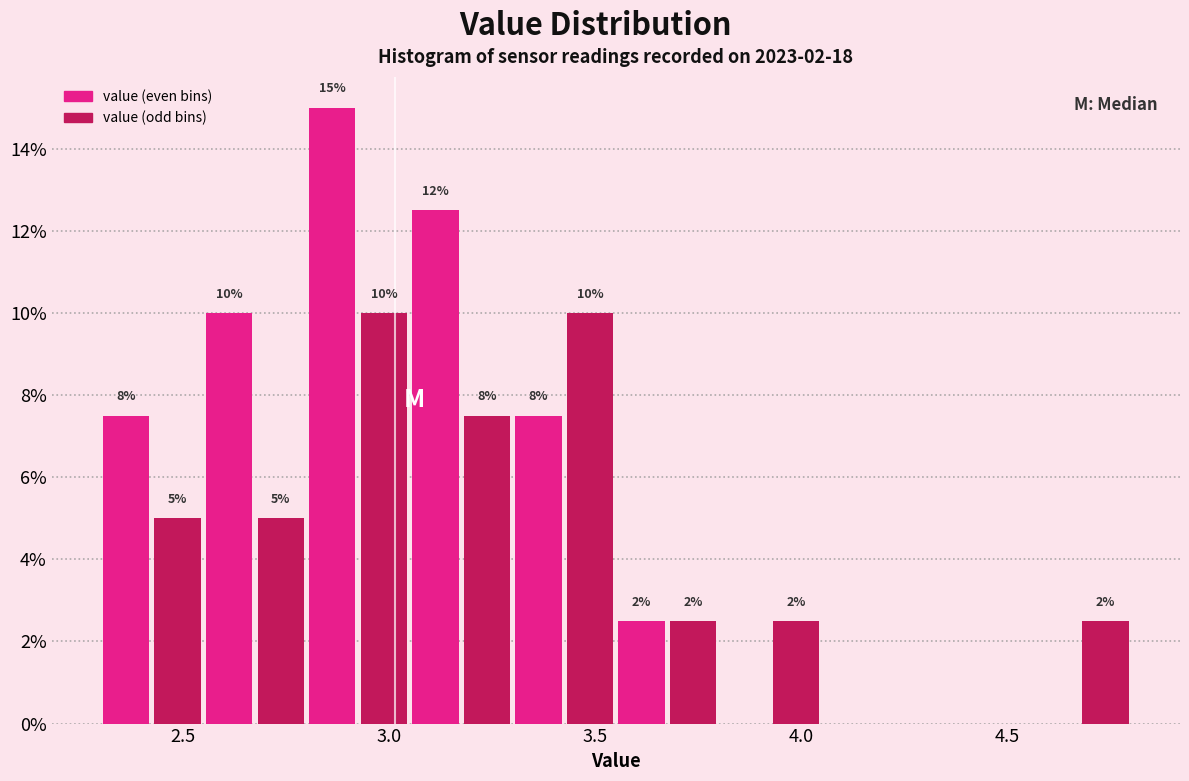

Read against the x-axis, roughly where is the centre of the tallest bar?

2.85